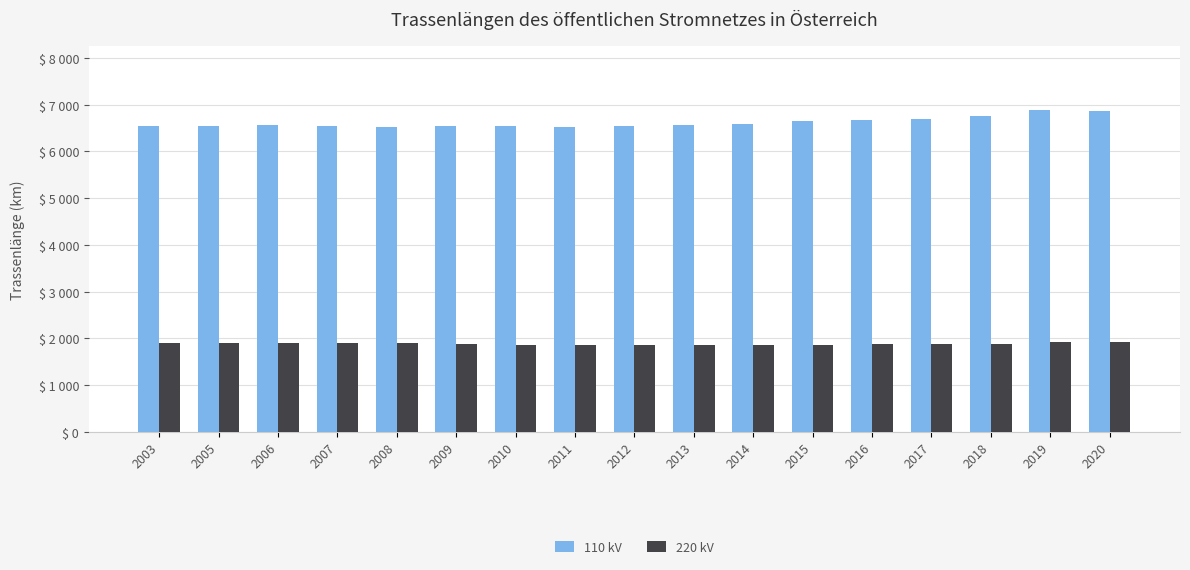

What are all the series names shown in the legend?

110 kV, 220 kV